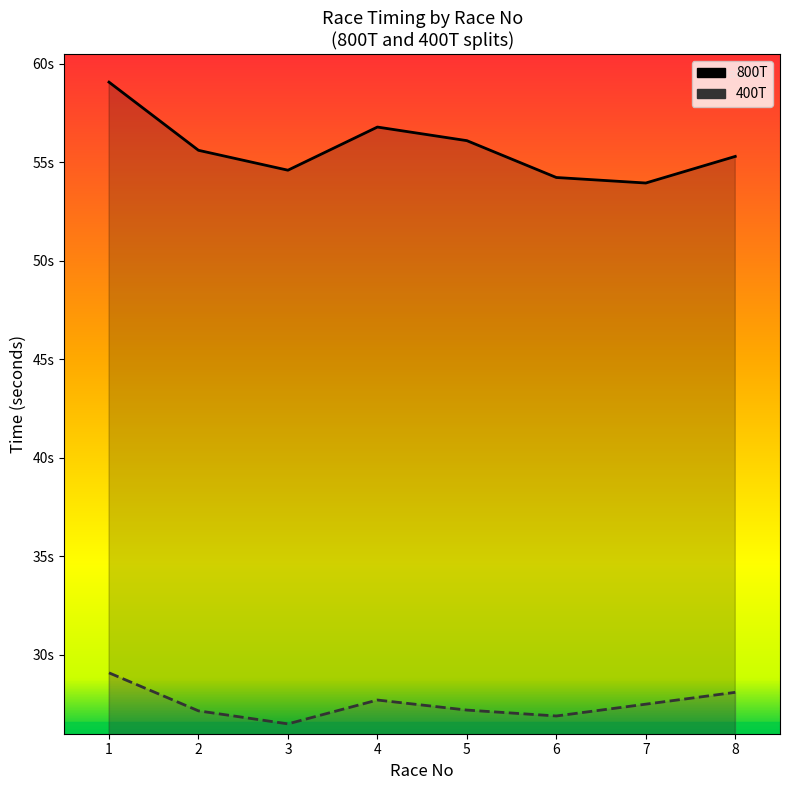

Read the 400T value at 5.

27.2